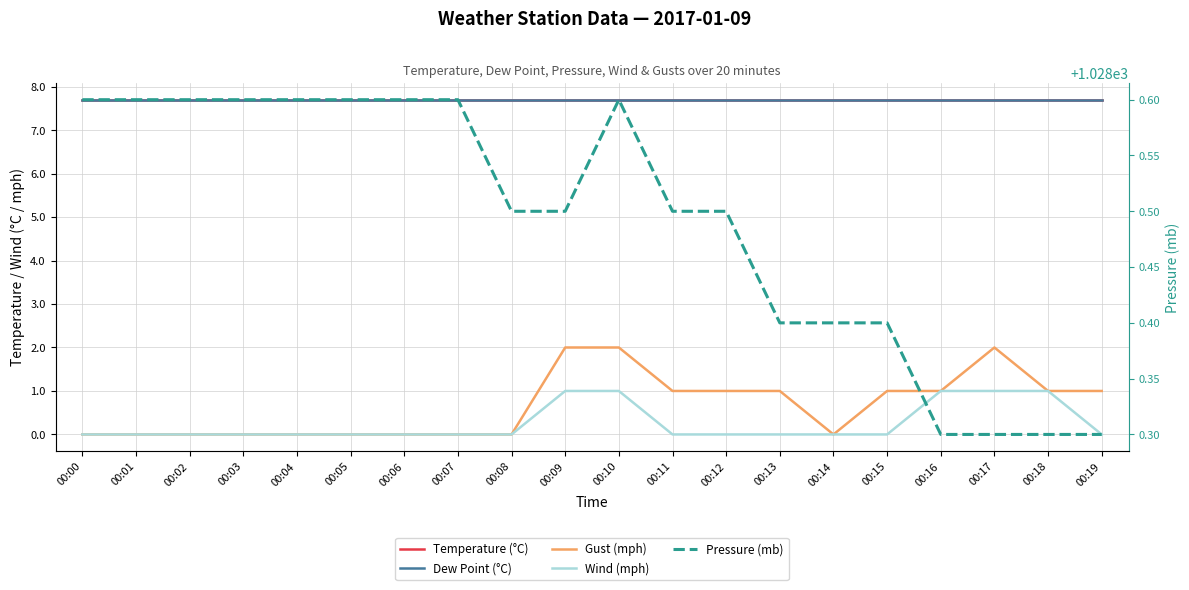

How many interior local peaks does the Pressure (mb) series have?

1